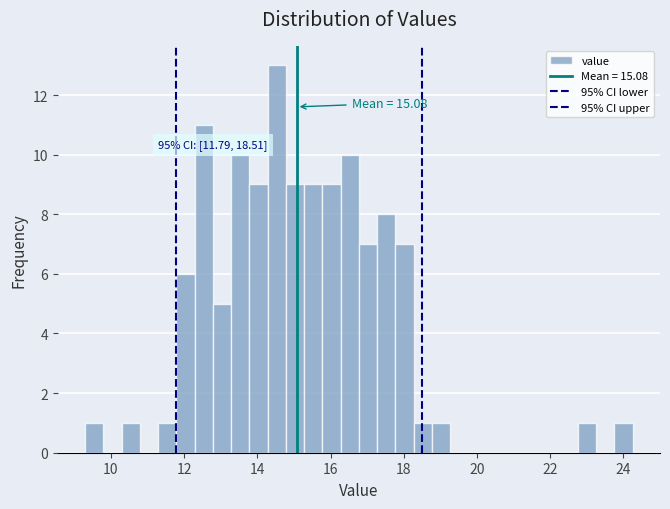

Around what value on the x-axis is the tallest bar? Give the approximate position of its centre, as read against the axis.

14.6